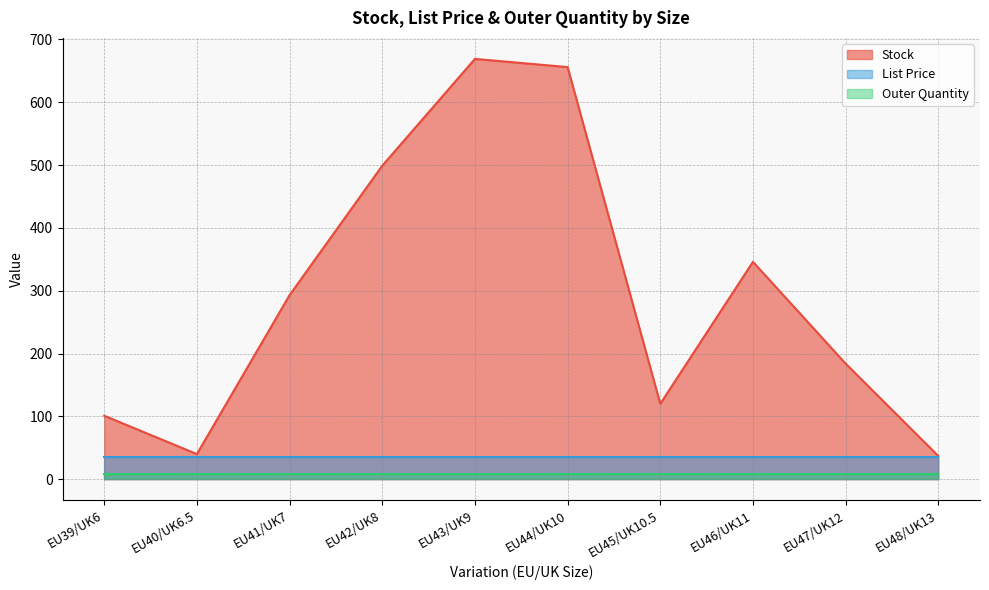

What are all the series names shown in the legend?

Stock, List Price, Outer Quantity